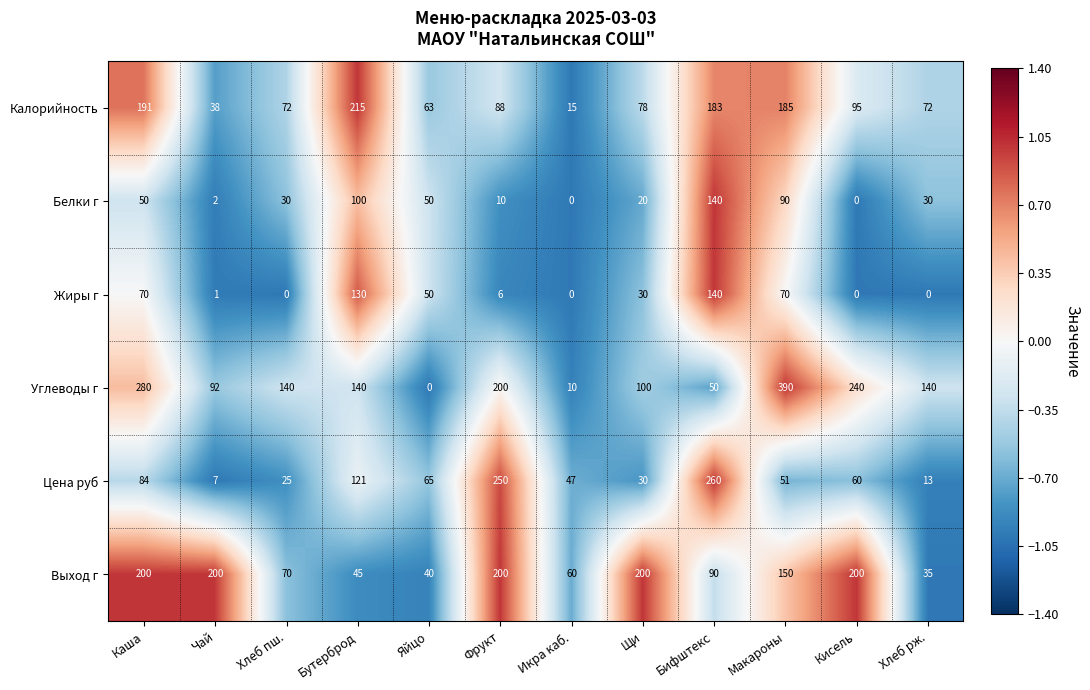

Rank the series at Макароны from highest to lowest value.

Углеводы г, Калорийность, Выход г, Белки г, Жиры г, Цена руб